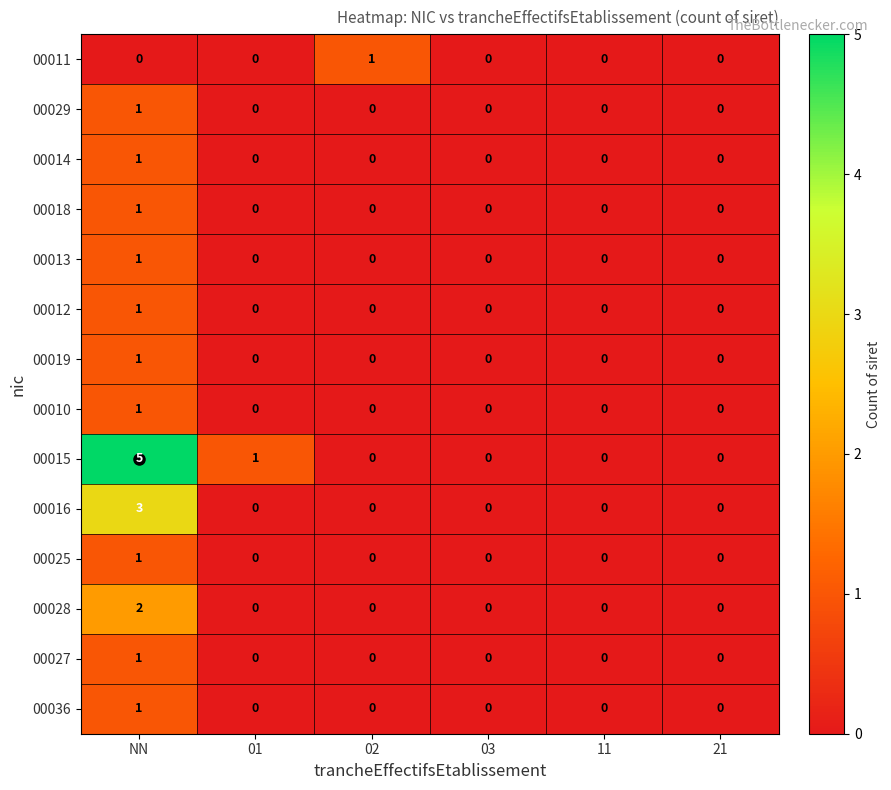

How many values in 00029 are above zero?

1